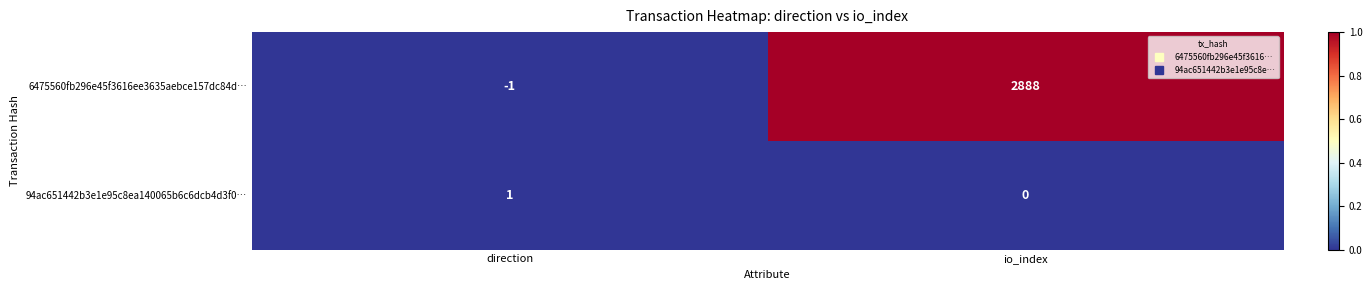

Rank the series by their average value, from lowest to highest.

94ac651442b3e1e95c8ea140065b6c6dcb4d3f0…, 6475560fb296e45f3616ee3635aebce157dc84d…